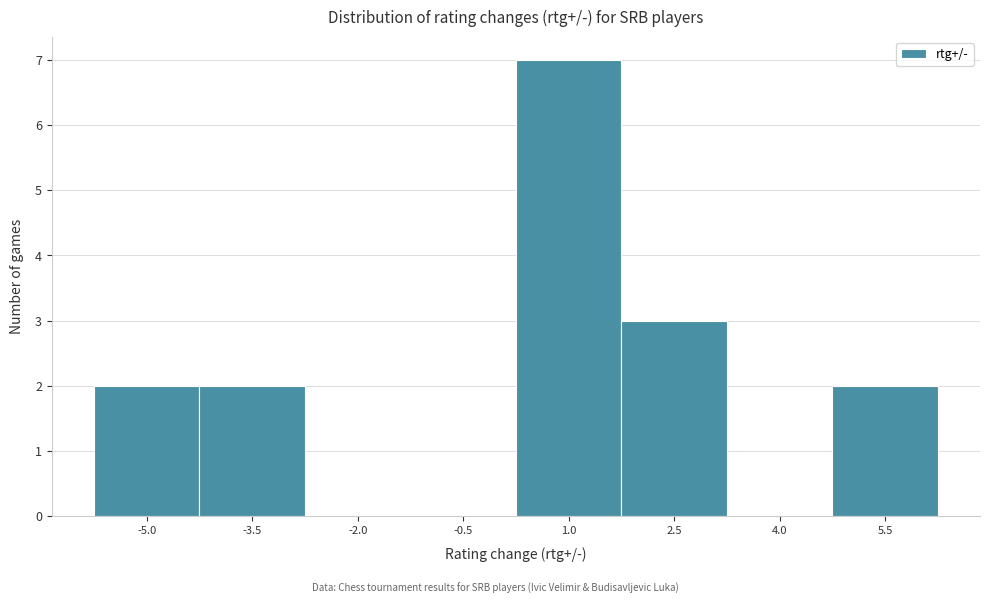

Reading left to right, transcribe all the data shown in this chart.

-5.0=2	-3.5=2	-2.0=0	-0.5=0	1.0=7	2.5=3	4.0=0	5.5=2